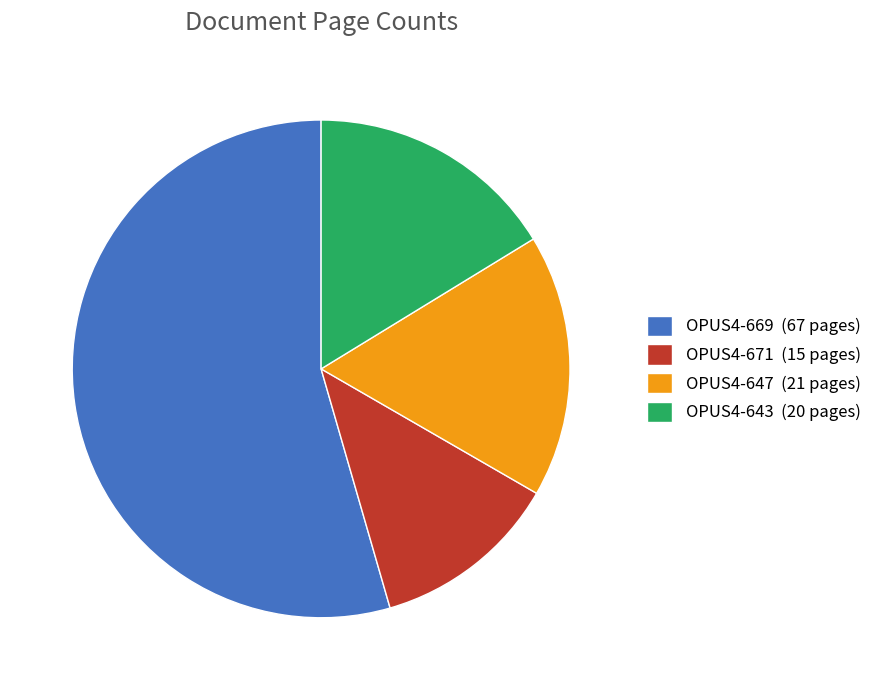

Is the sum of OPUS4-647 (21 pages) and OPUS4-669 (67 pages) greater than half?

Yes